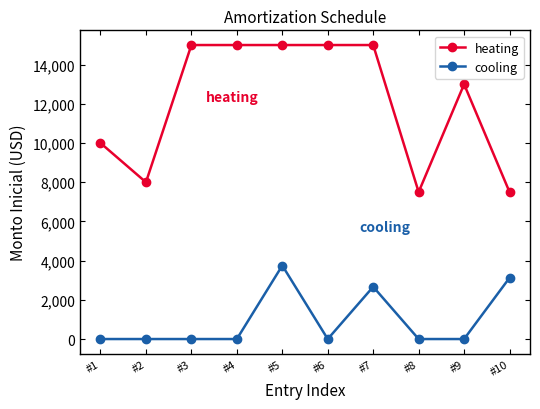

True or false: heating and cooling intersect in this chart.

False